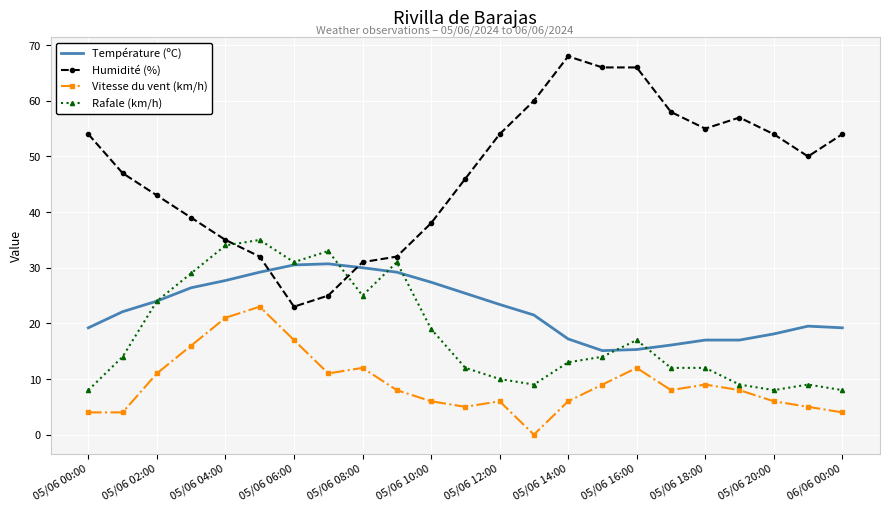

True or false: Température (ºC) and Humidité (%) cross at least once.

True